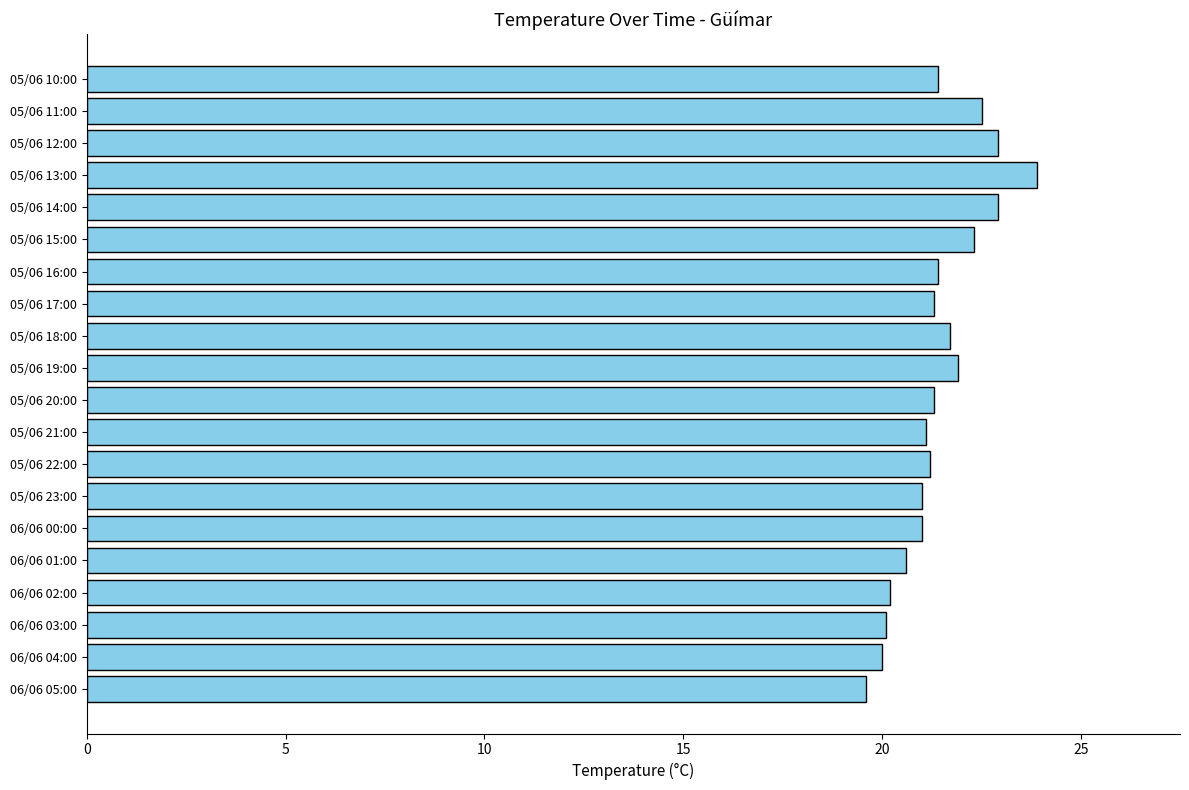

Which label corresponds to the largest value in the chart?

05/06 13:00